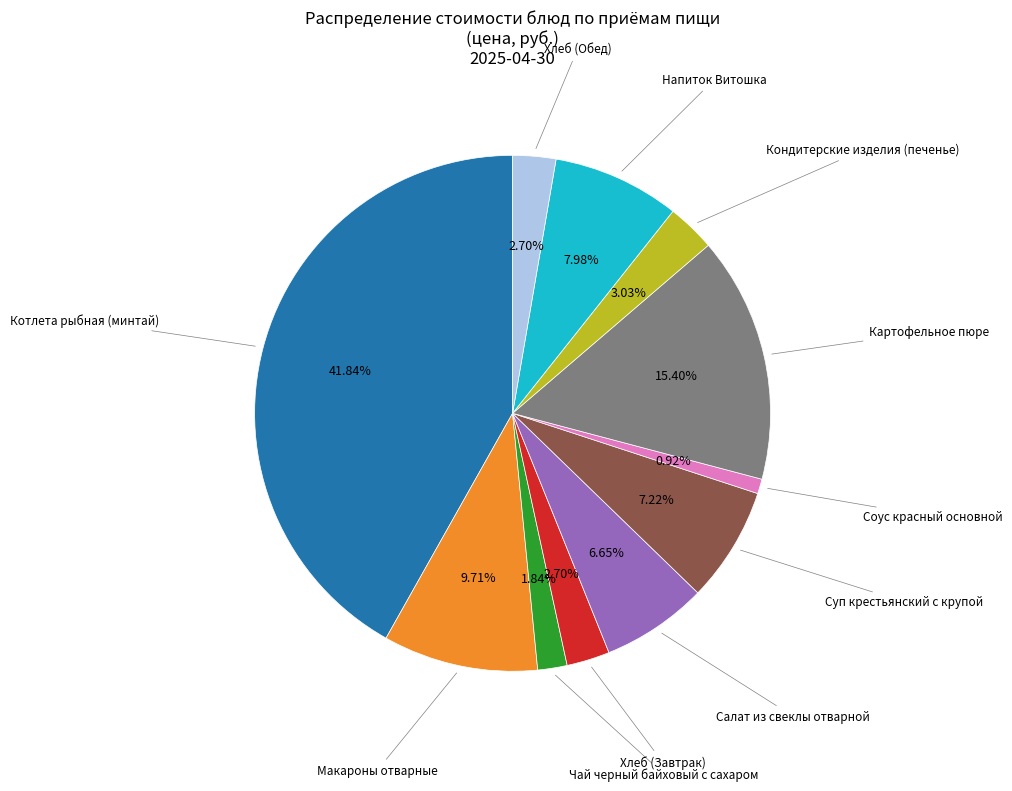

Is there a majority slice in this chart?

No